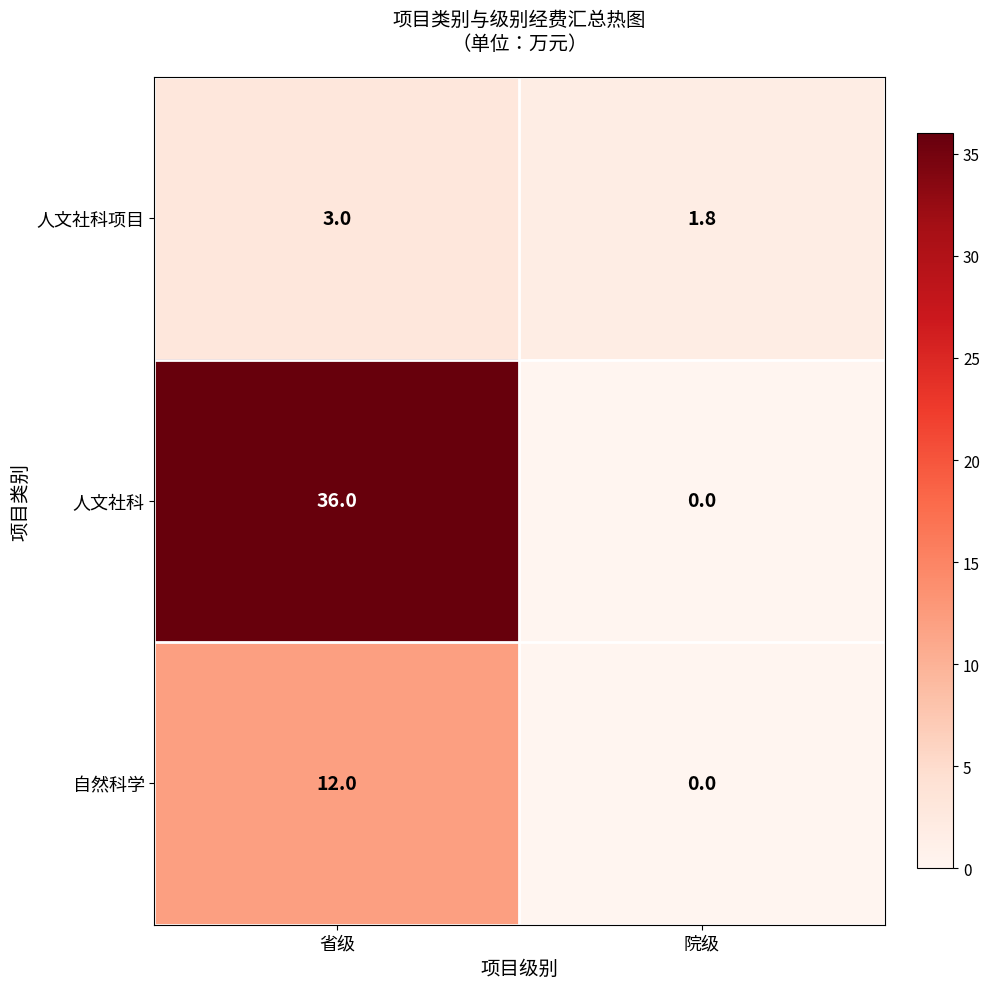

What is the greatest value displayed?

36.0